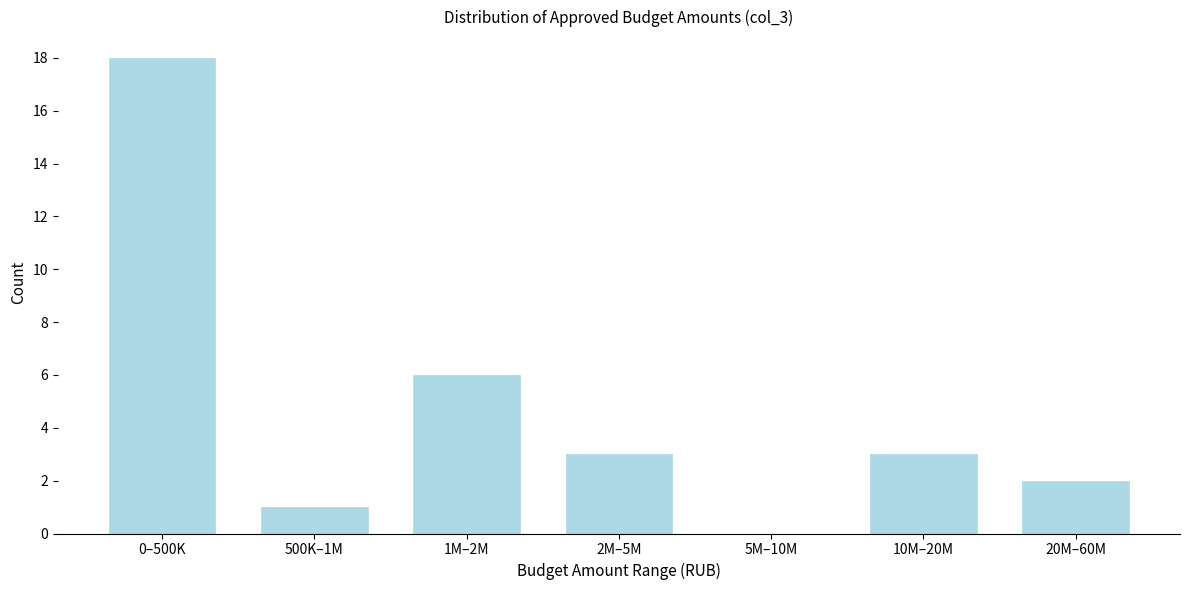

Reading left to right, list all the values displayed in this chart.

0–500K=18	500K–1M=1	1M–2M=6	2M–5M=3	5M–10M=0	10M–20M=3	20M–60M=2